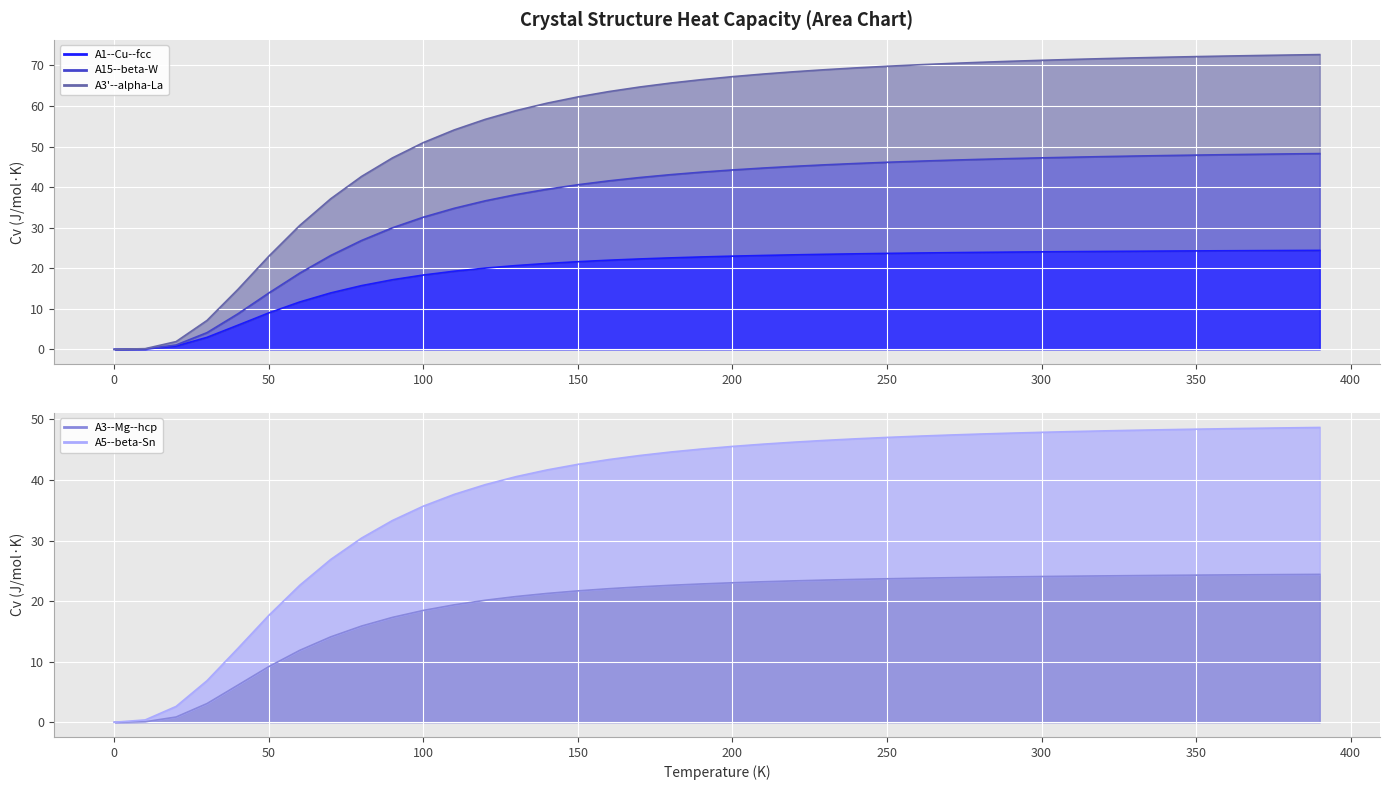

Is it true that A3--Mg--hcp equals 30.0 at 38?

False